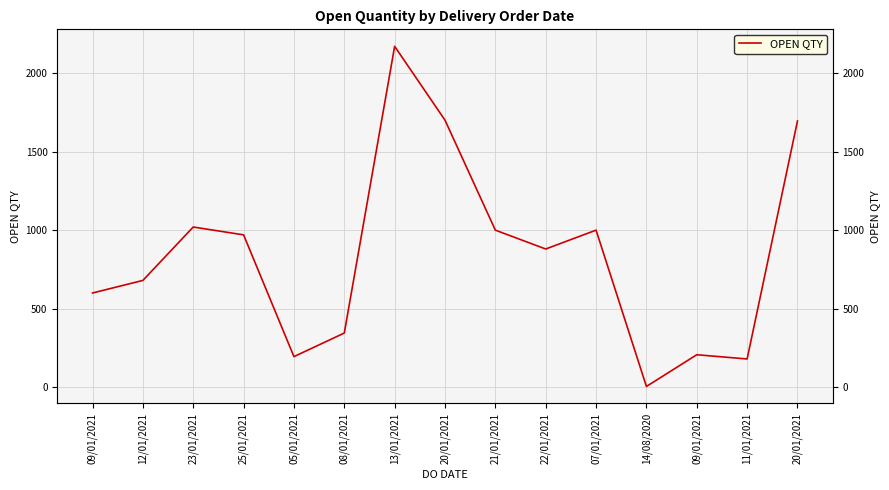

Which category has the lowest value across all series?

14/08/2020